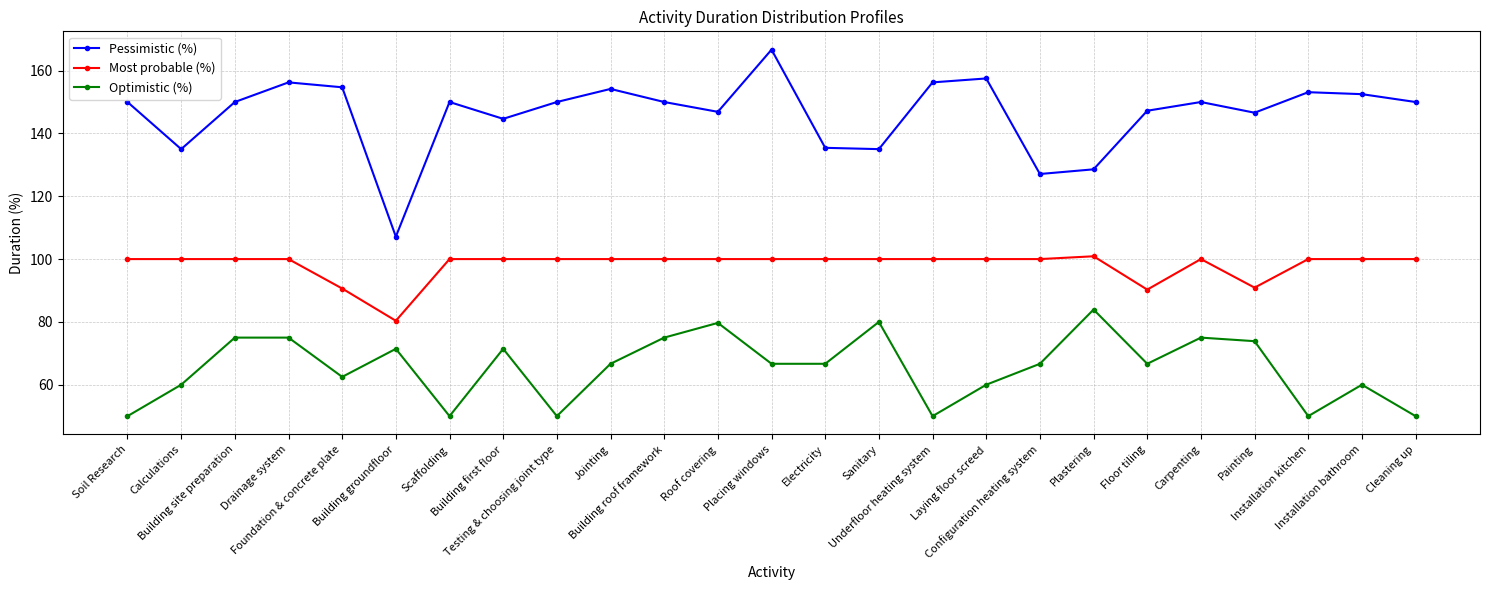

The value of Pessimistic (%) at Scaffolding is 263.7. True or false?

False